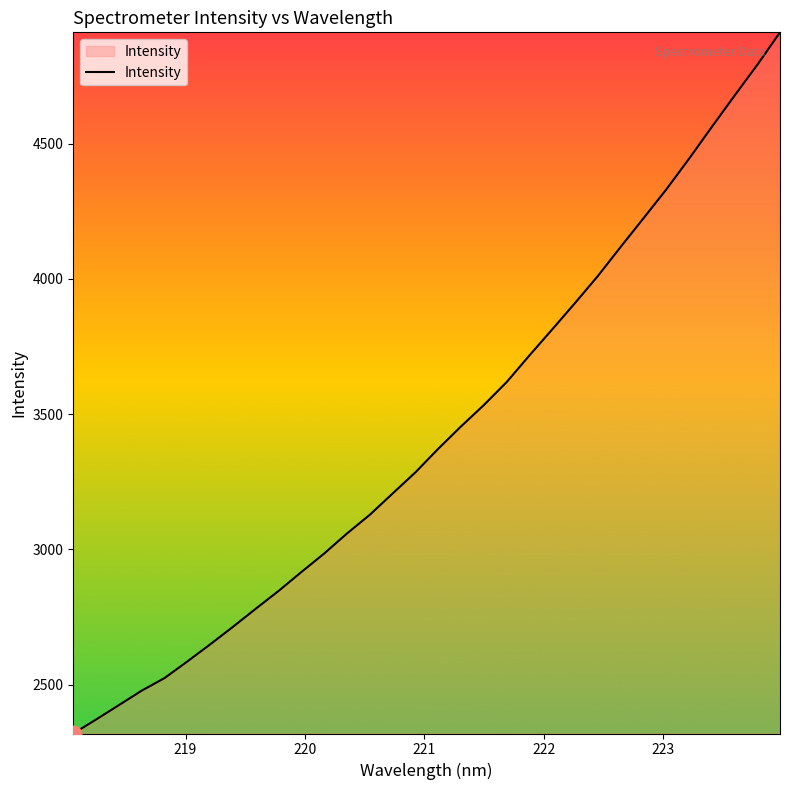

What is the minimum value shown in the chart?

2319.7